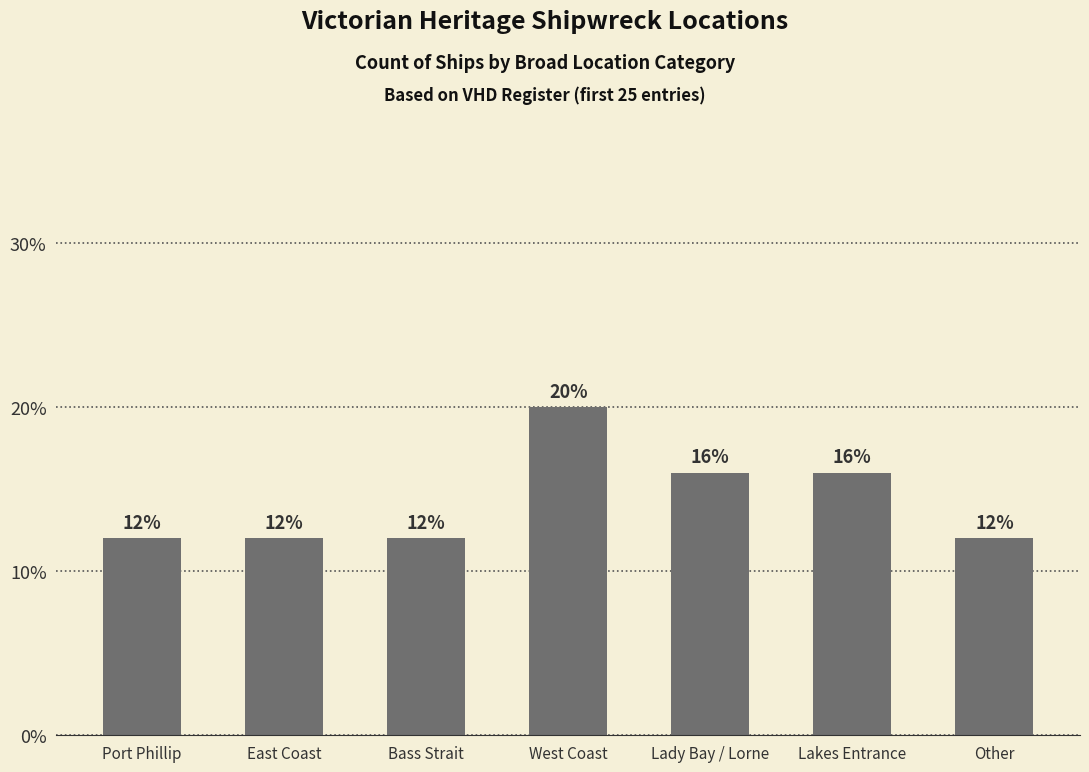

True or false: the data shows 11 at West Coast.

False